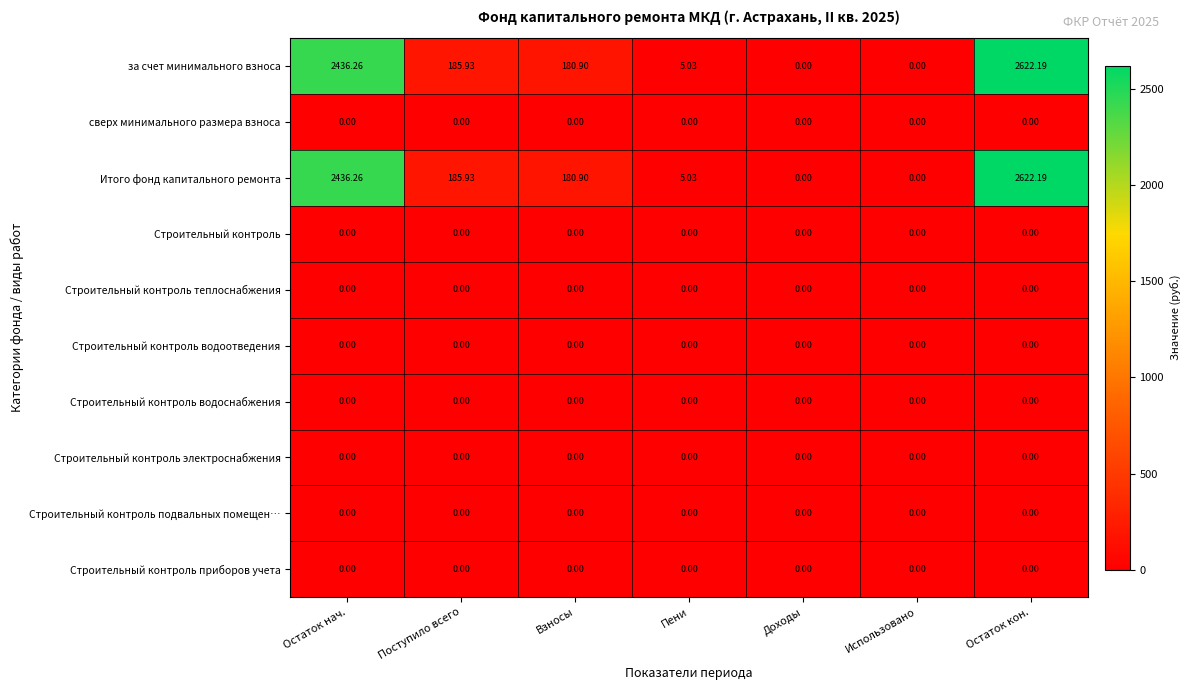

At which category is the sum across all series the highest?

Остаток кон.